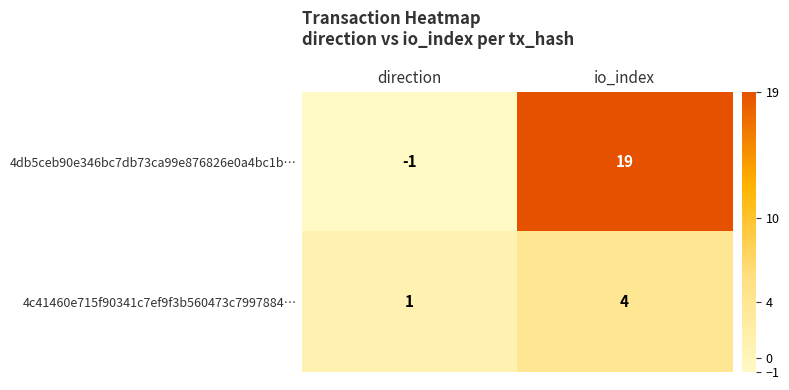

Which category has the highest value across all series?

io_index